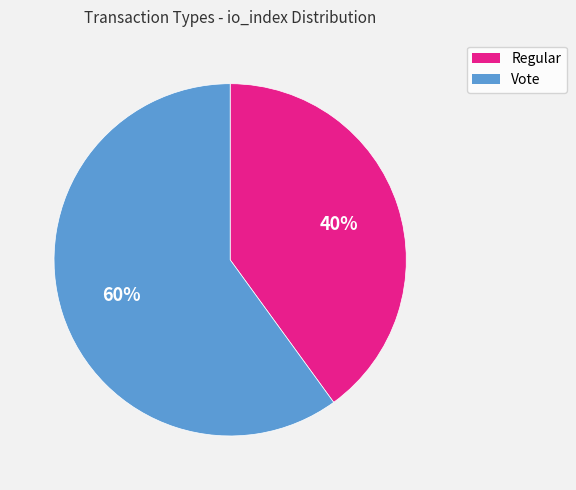

To the nearest percent, what is the difference between the Vote and Regular slice percentages?

20%